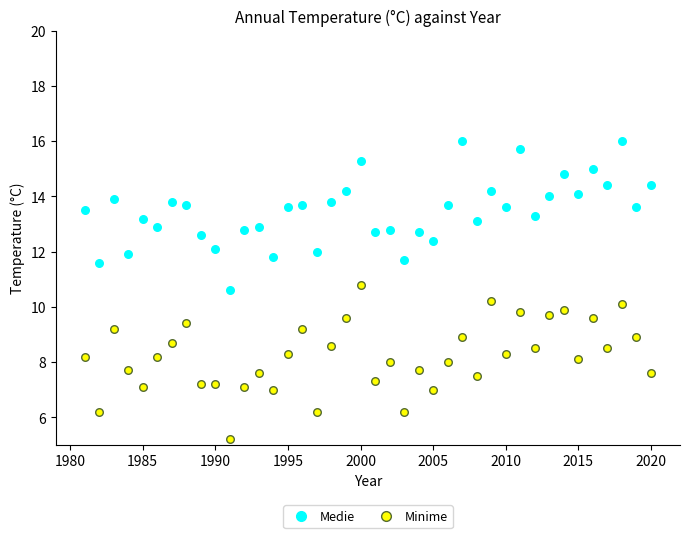

Which series reaches the maximum Y coordinate?

Medie